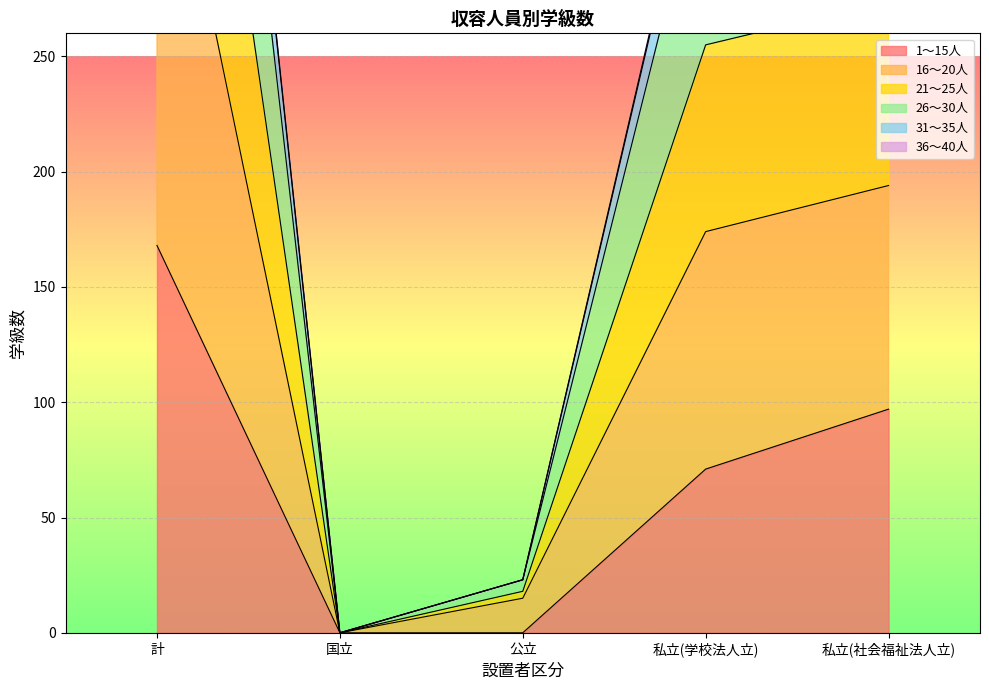

What is the difference between the highest and lowest values at 私立(社会福祉法人立)?

262